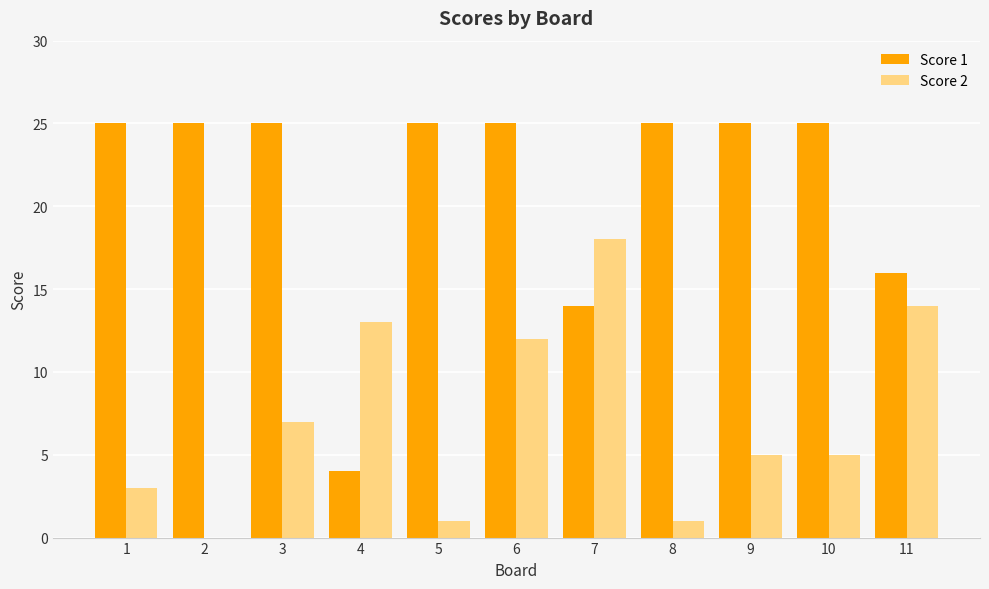

What is the difference between the Score 1 values at 2 and 7?

11